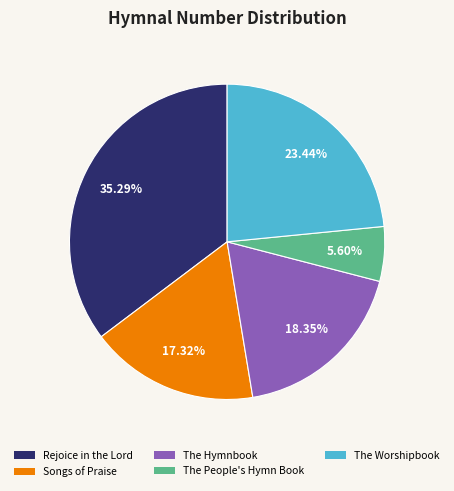

Is there a majority slice in this chart?

No